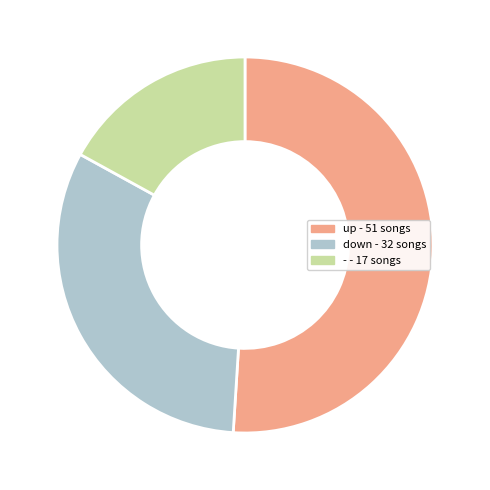

Is the sum of down and - greater than half?

No